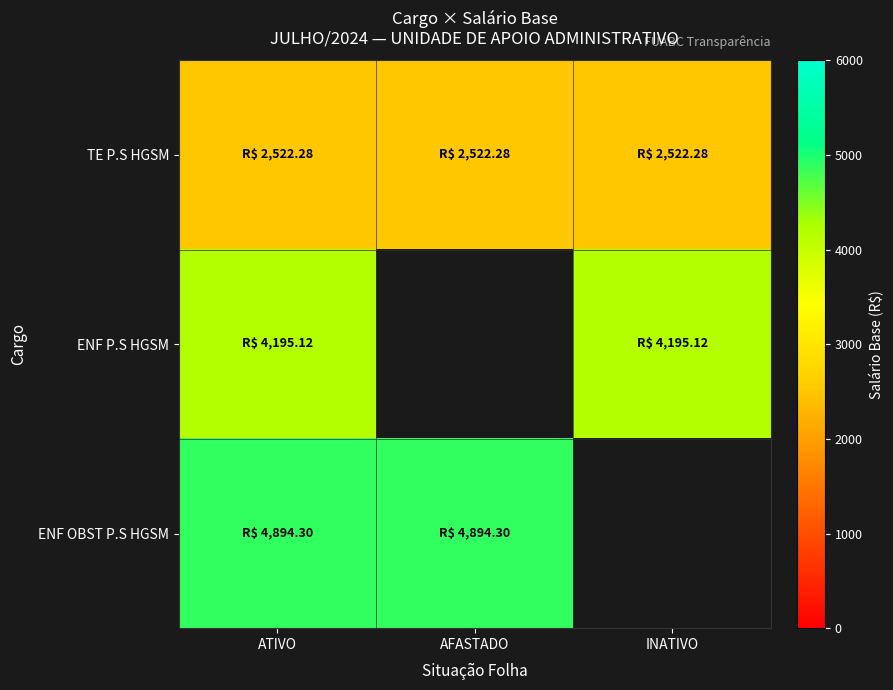

How many positive values does the ENF OBST P.S HGSM series have?

2